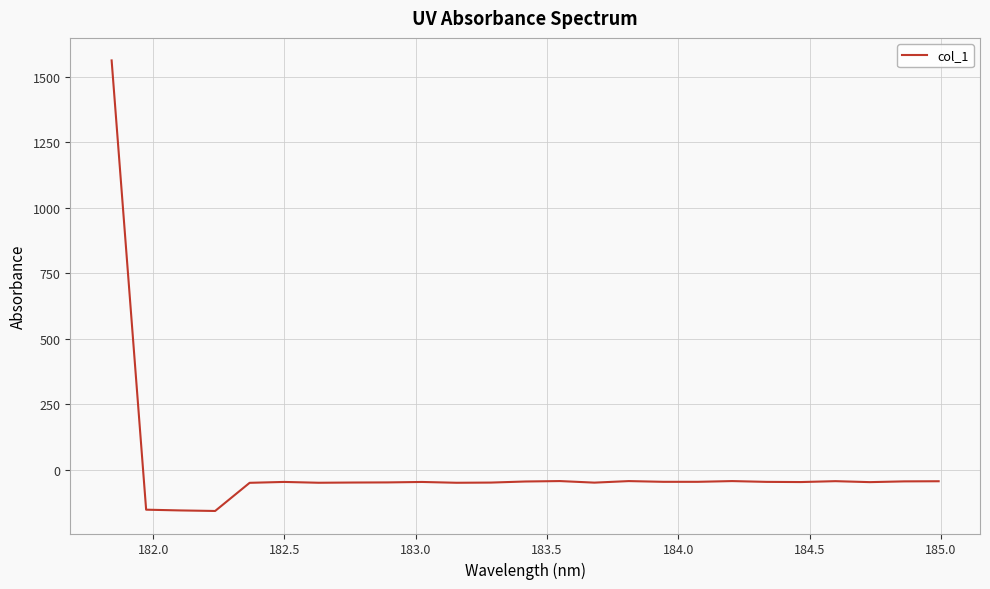

What is the greatest value displayed?

1561.5